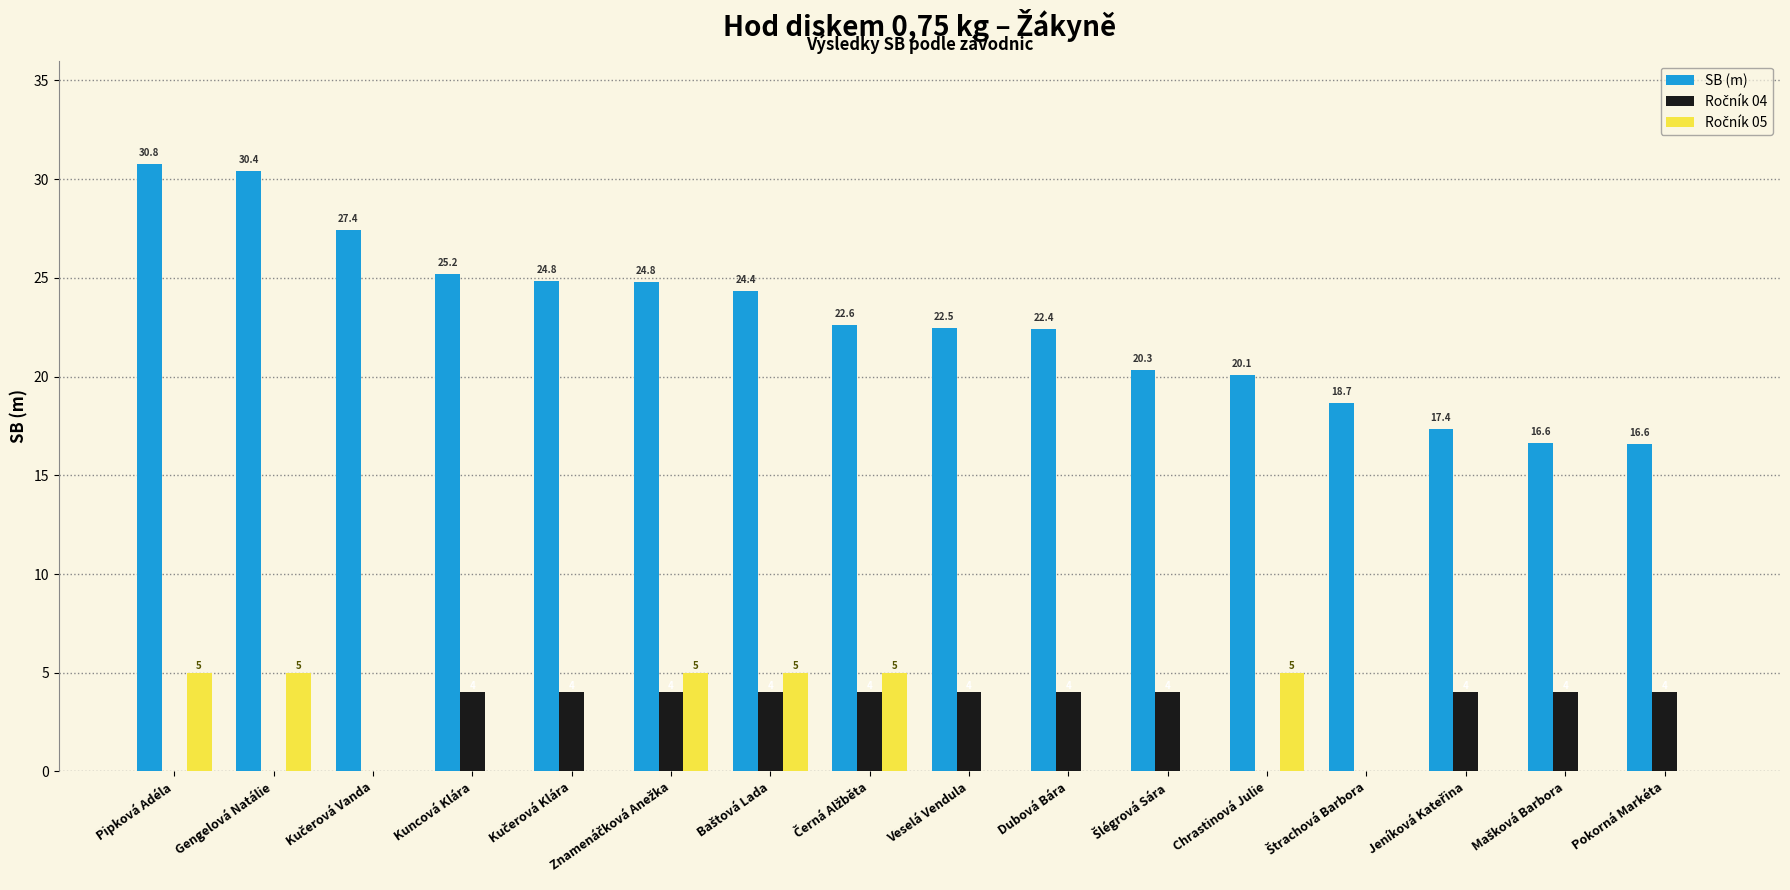

At which category is the sum across all series the highest?

Pipková Adéla